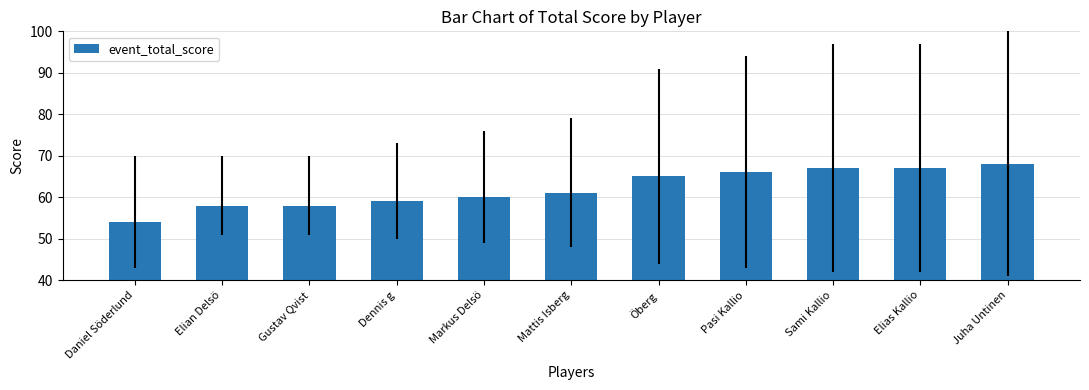

What is the change in value from Dennis g to Pasi Kallio?

+7